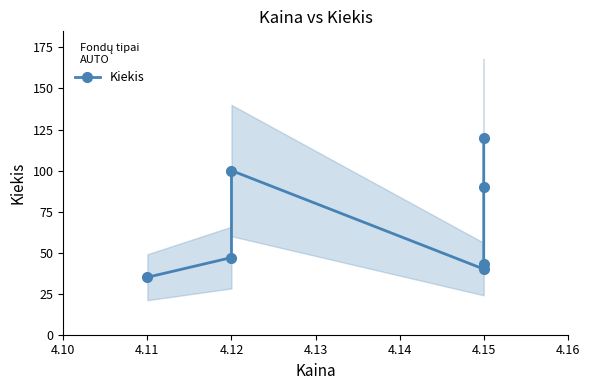

Where does the data first go above 47?

4.12